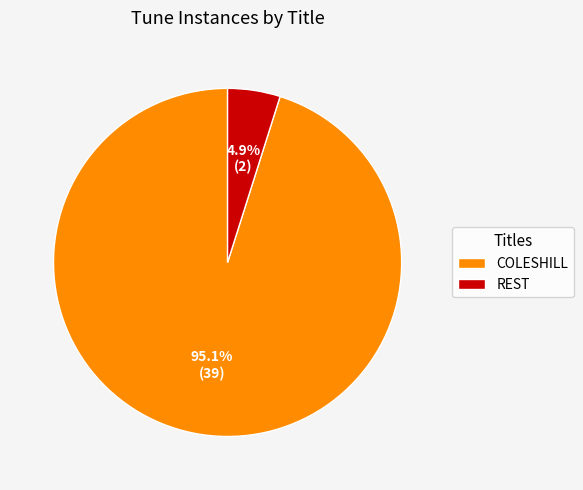

To the nearest percent, what portion does COLESHILL represent?

95%